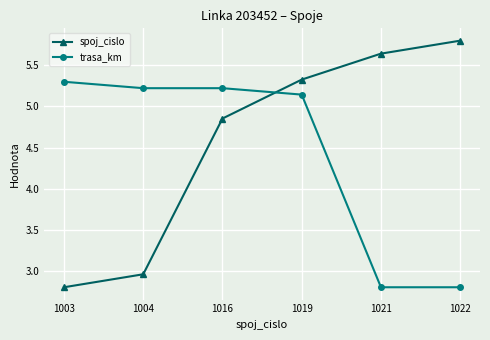

Where do spoj_cislo and trasa_km first cross each other?

1016 and 1019